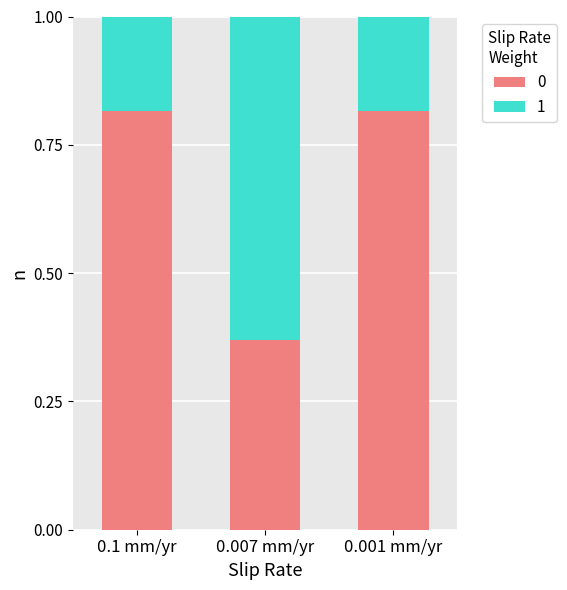

Does the chart contain any negative values?

No